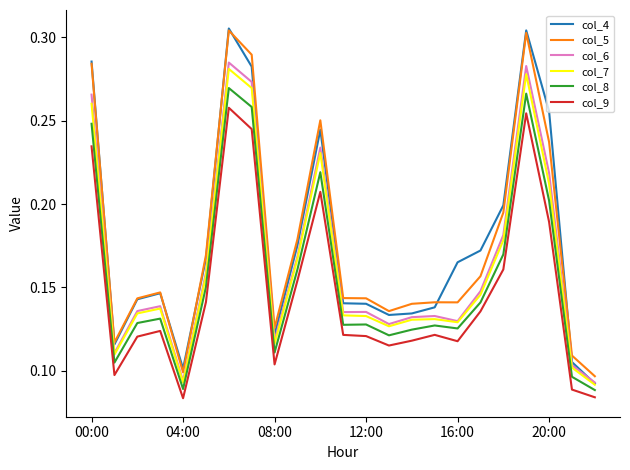

What is the difference between the maximum and minimum values in the col_4 series?

0.2